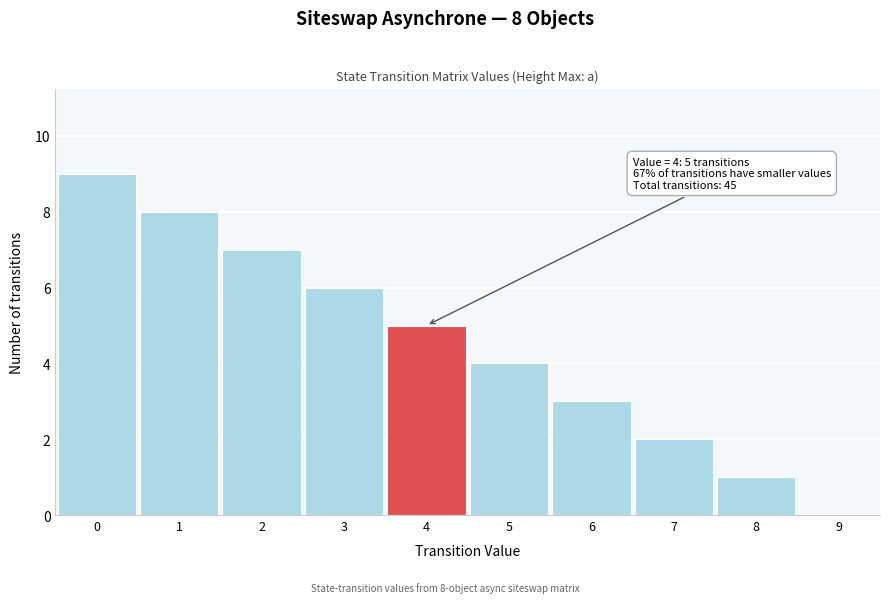

Over which range of the x-axis is the bar tallest?

-0.5 to 0.5